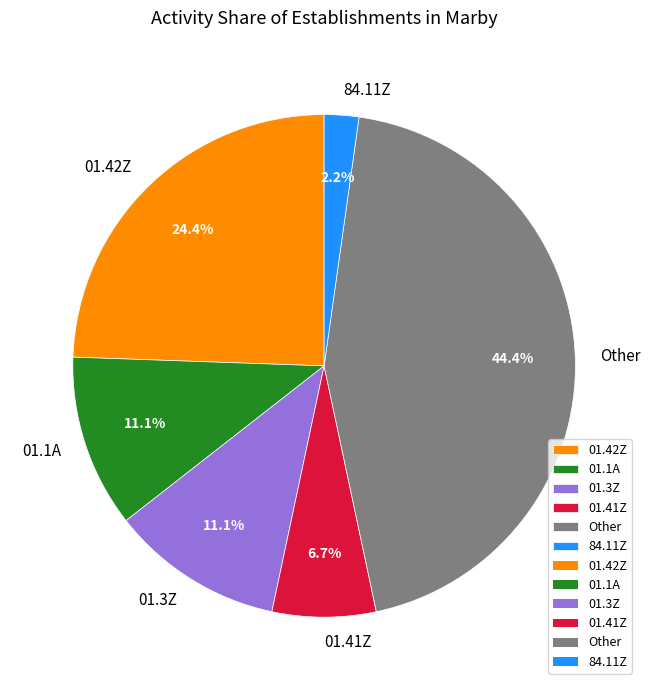

What is the ratio of the value at 01.1A to the value at 01.42Z?

0.5